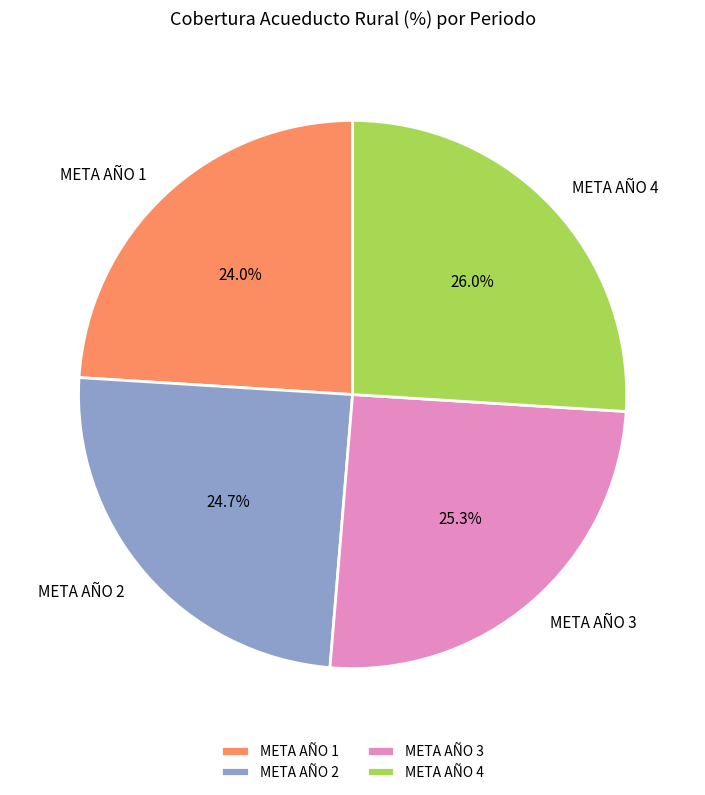

To the nearest percent, what is the combined percentage of META AÑO 2 and META AÑO 4?

51%